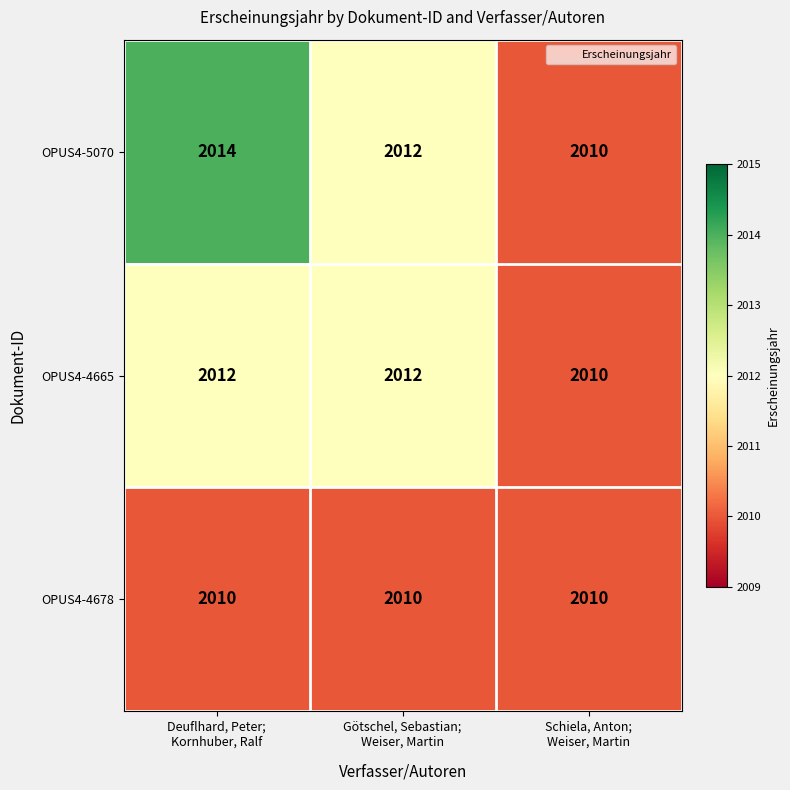

What is the maximum value for OPUS4-5070?

2014